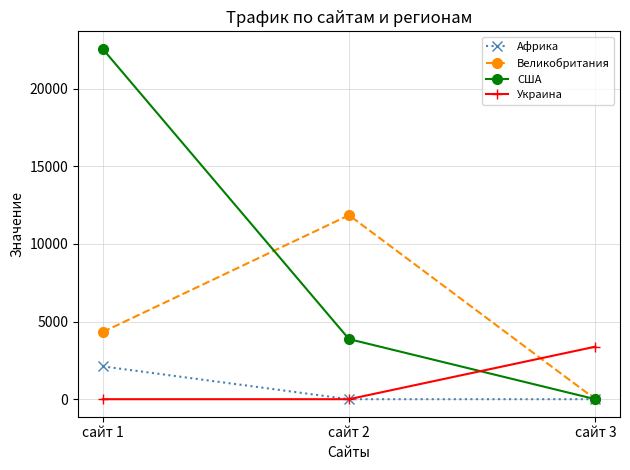

Rank the series at сайт 1 from lowest to highest value.

Украина, Африка, Великобритания, США